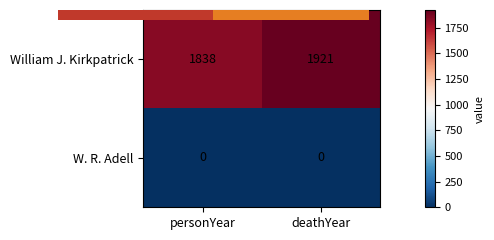

List the series in order of their peak value, lowest first.

W. R. Adell, William J. Kirkpatrick